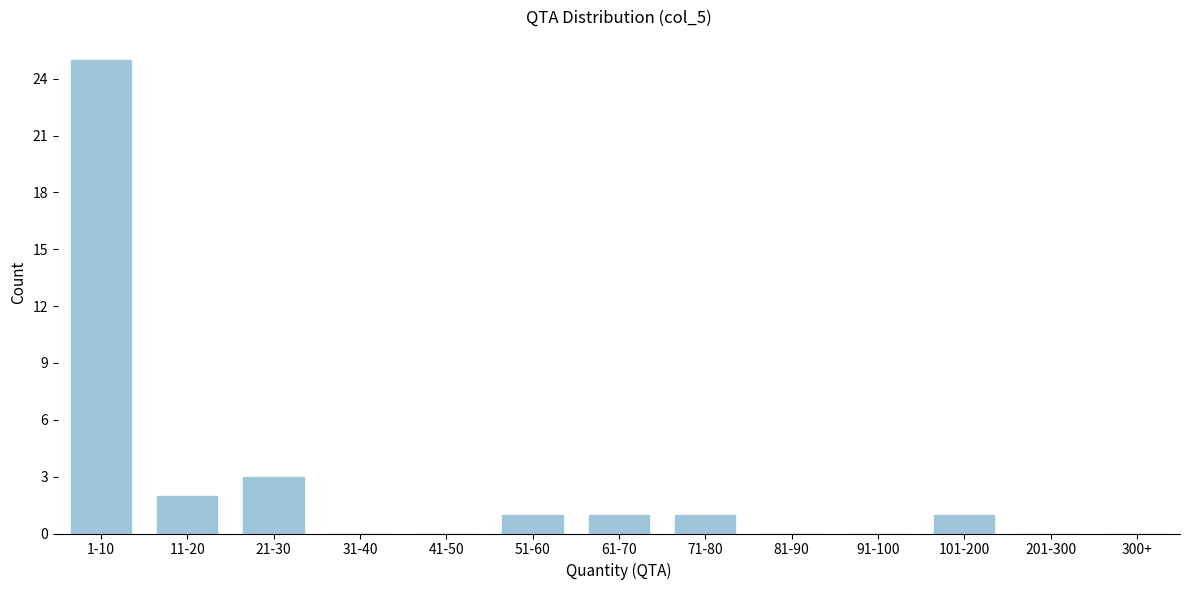

Reading left to right, extract all data points from this chart.

1-10=25	11-20=2	21-30=3	31-40=0	41-50=0	51-60=1	61-70=1	71-80=1	81-90=0	91-100=0	101-200=1	201-300=0	300+=0